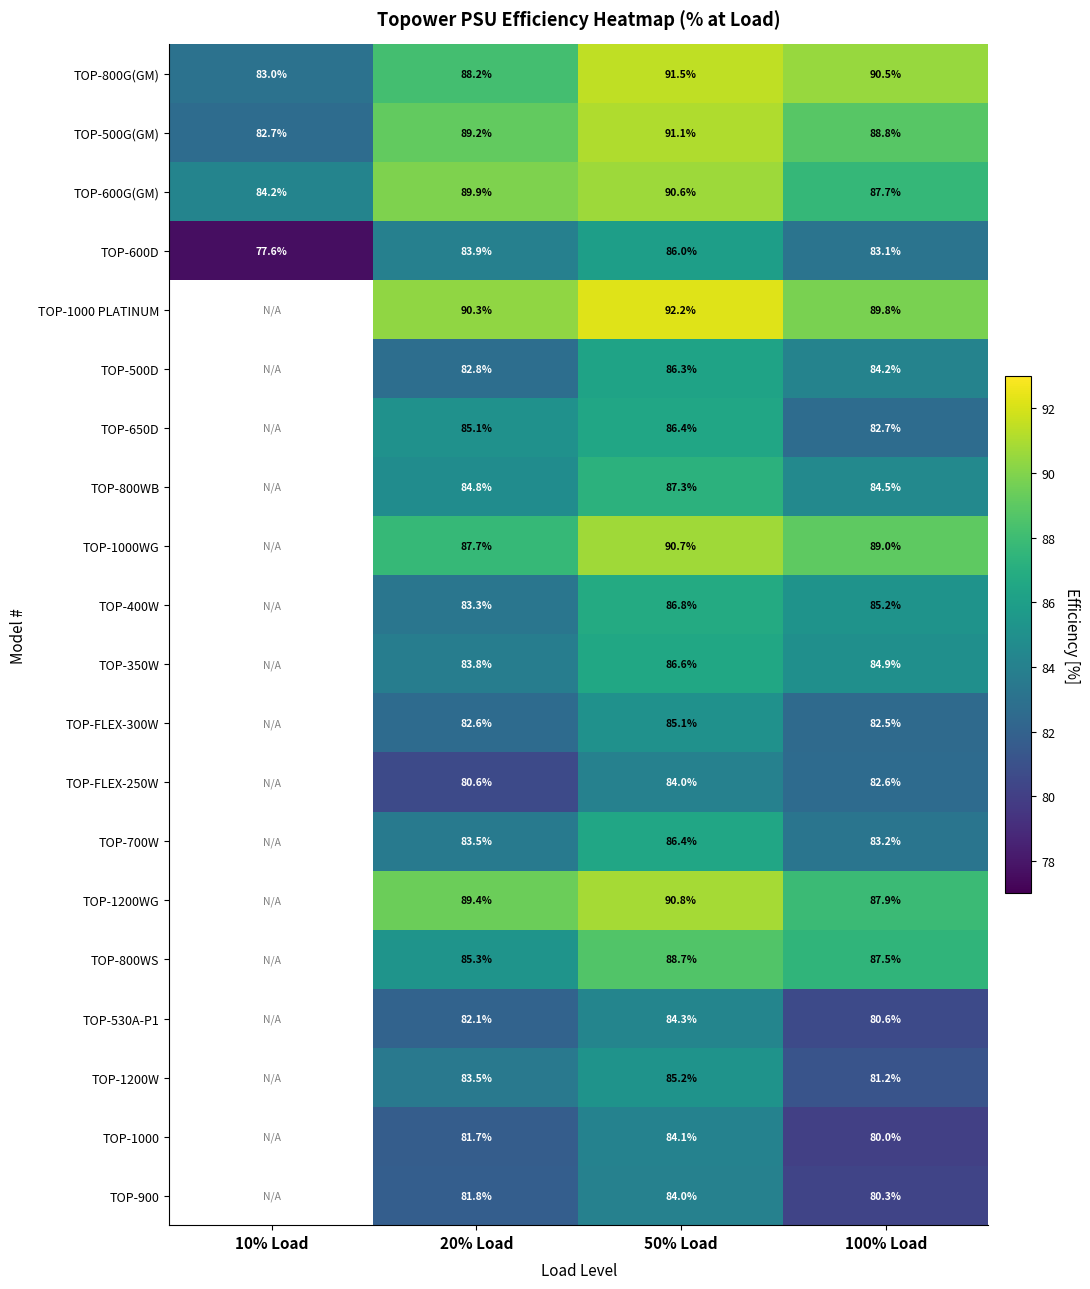

What is the lowest value of the TOP-600G(GM) series?

84.2